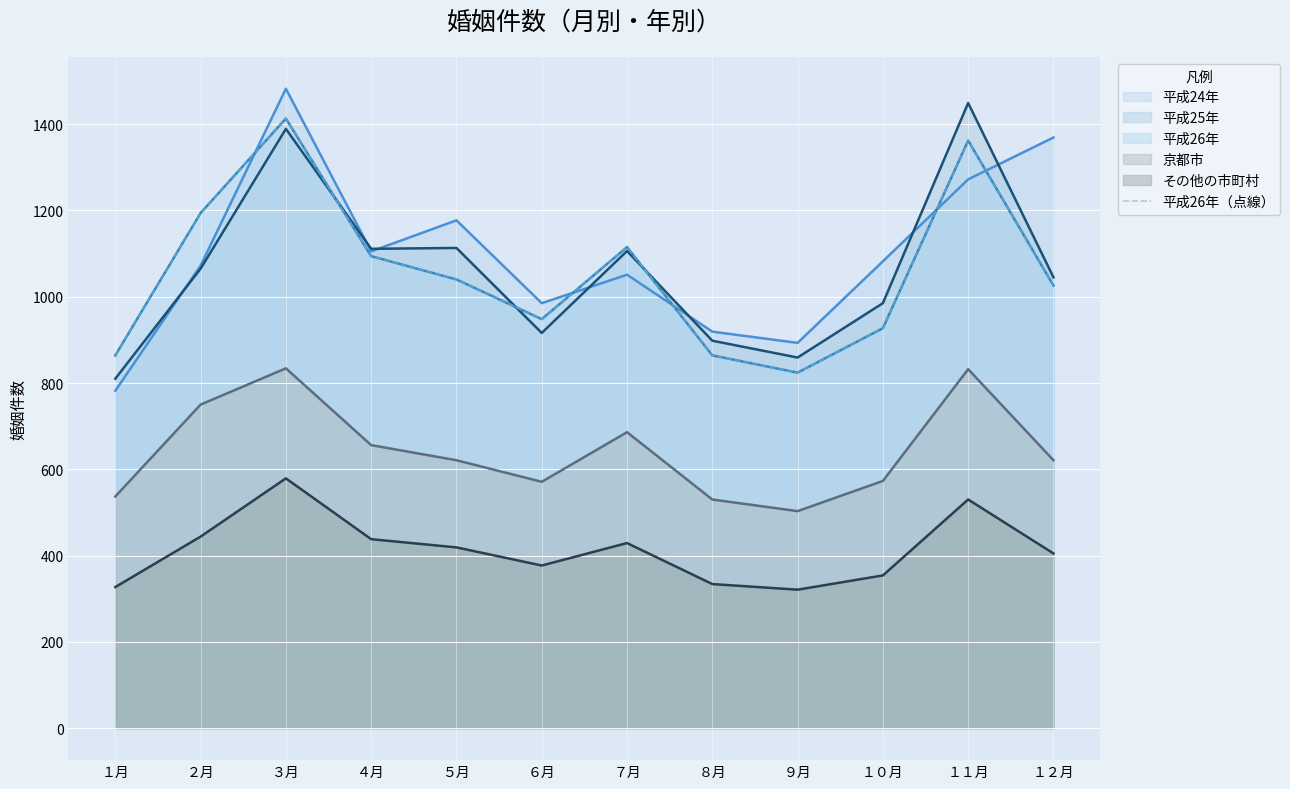

Which category has the lowest value across all series?

９月